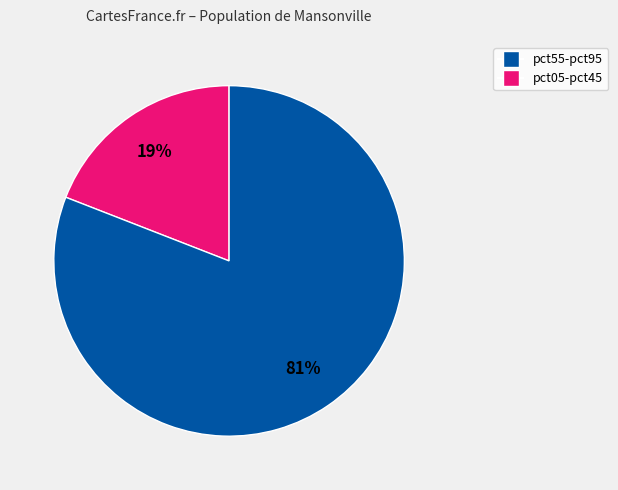

To the nearest percent, what is the difference between the largest and smallest slice percentages?

62%